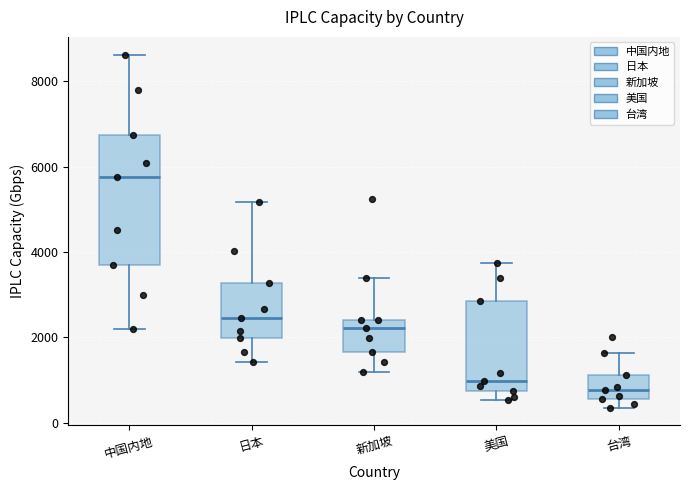

Where does the upper whisker of the box for 日本 end on the y-axis? The values are not printed on the chart, so give them approximately, as read against the axis.

5200